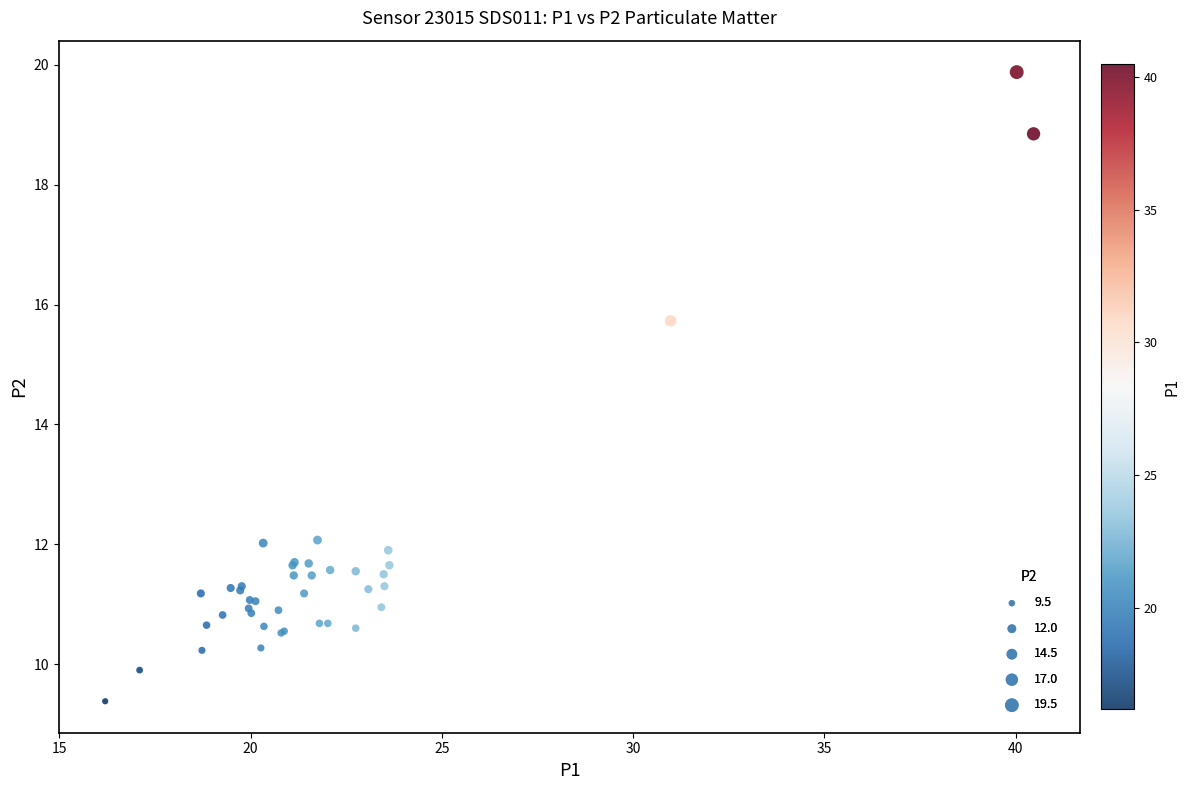

What Y value in the scatter plot is closest to 14?

15.7